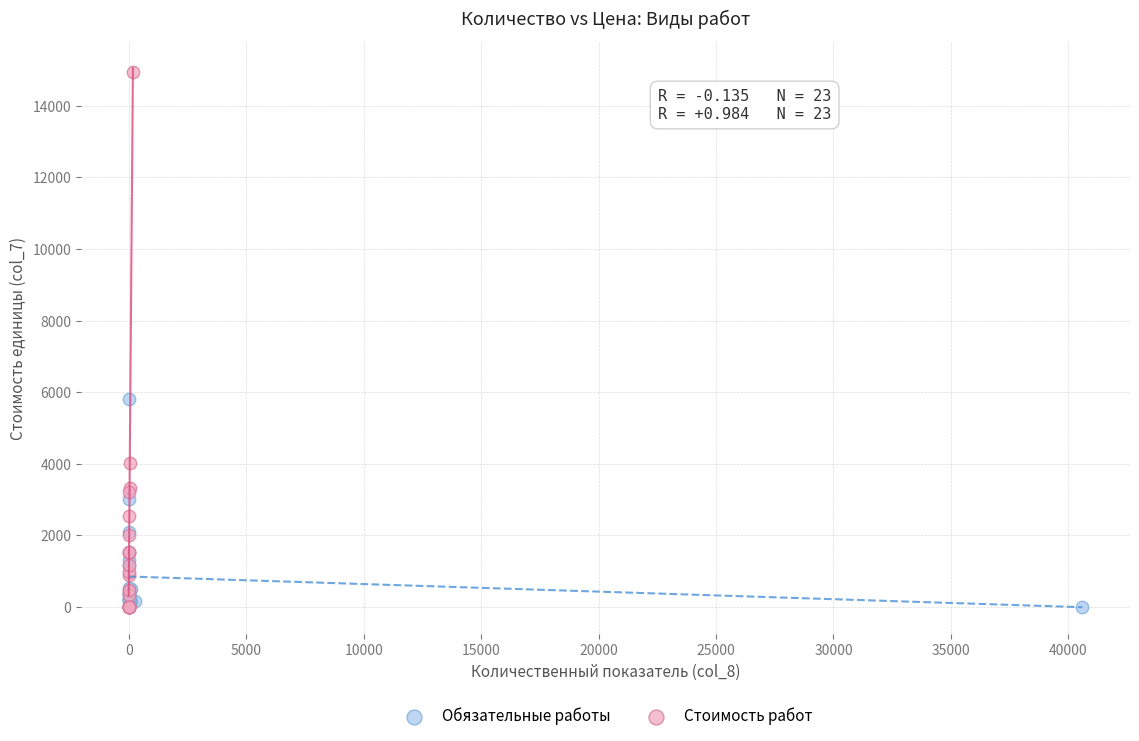

Which series reaches the maximum Y coordinate?

Стоимость работ